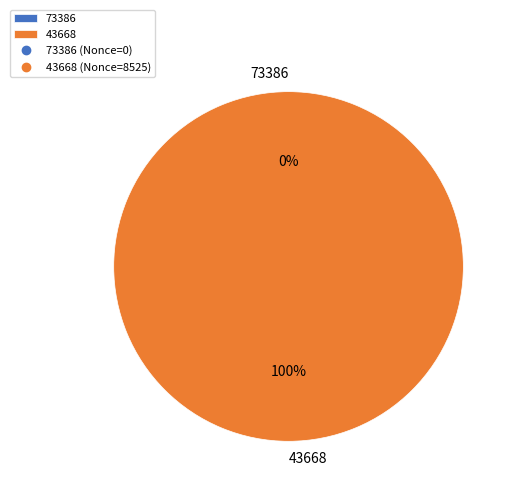

Which slice represents more than half of the pie?

43668